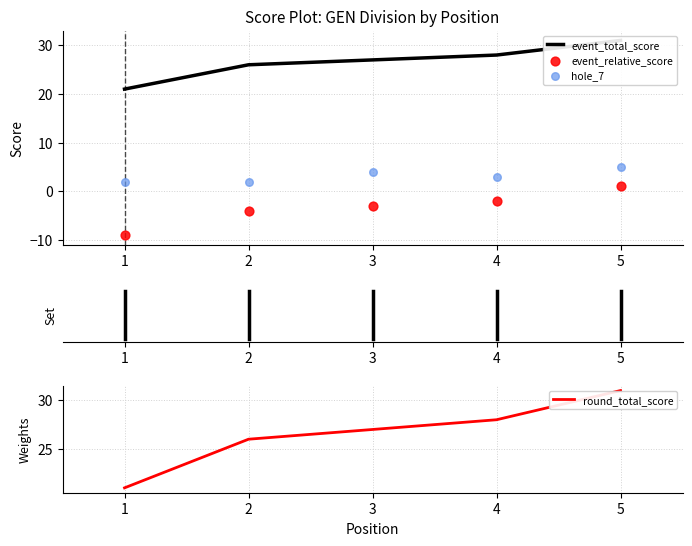

What are all the series names shown in the legend?

event_total_score, event_relative_score, hole_7, round_total_score